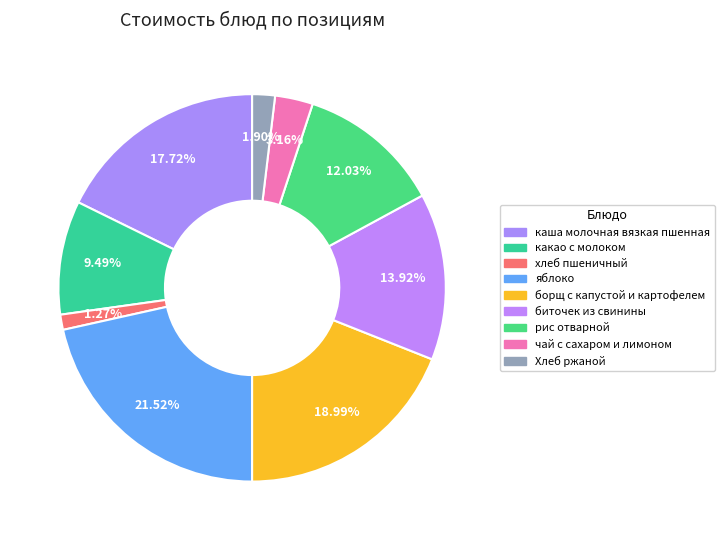

Count the number of slices in the pie.

9